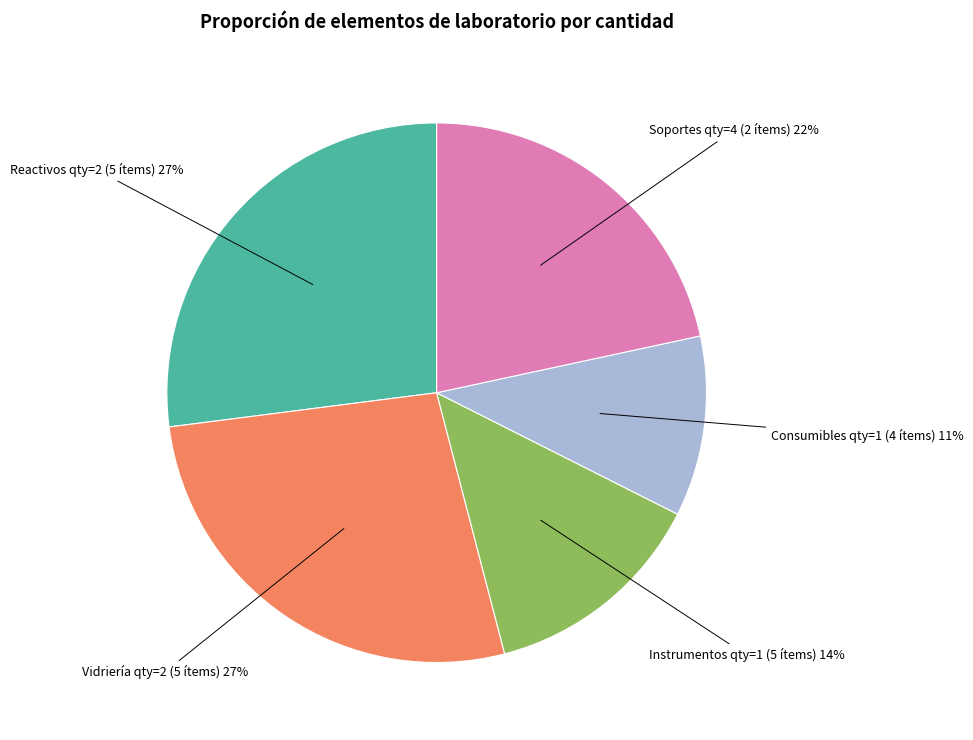

Is it true that Instrumentos qty=1 (5 ítems) is 14% of the pie?

True